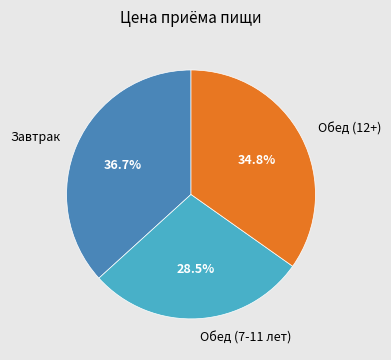

Rank the categories by value from lowest to highest.

Обед (7-11 лет), Обед (12+), Завтрак